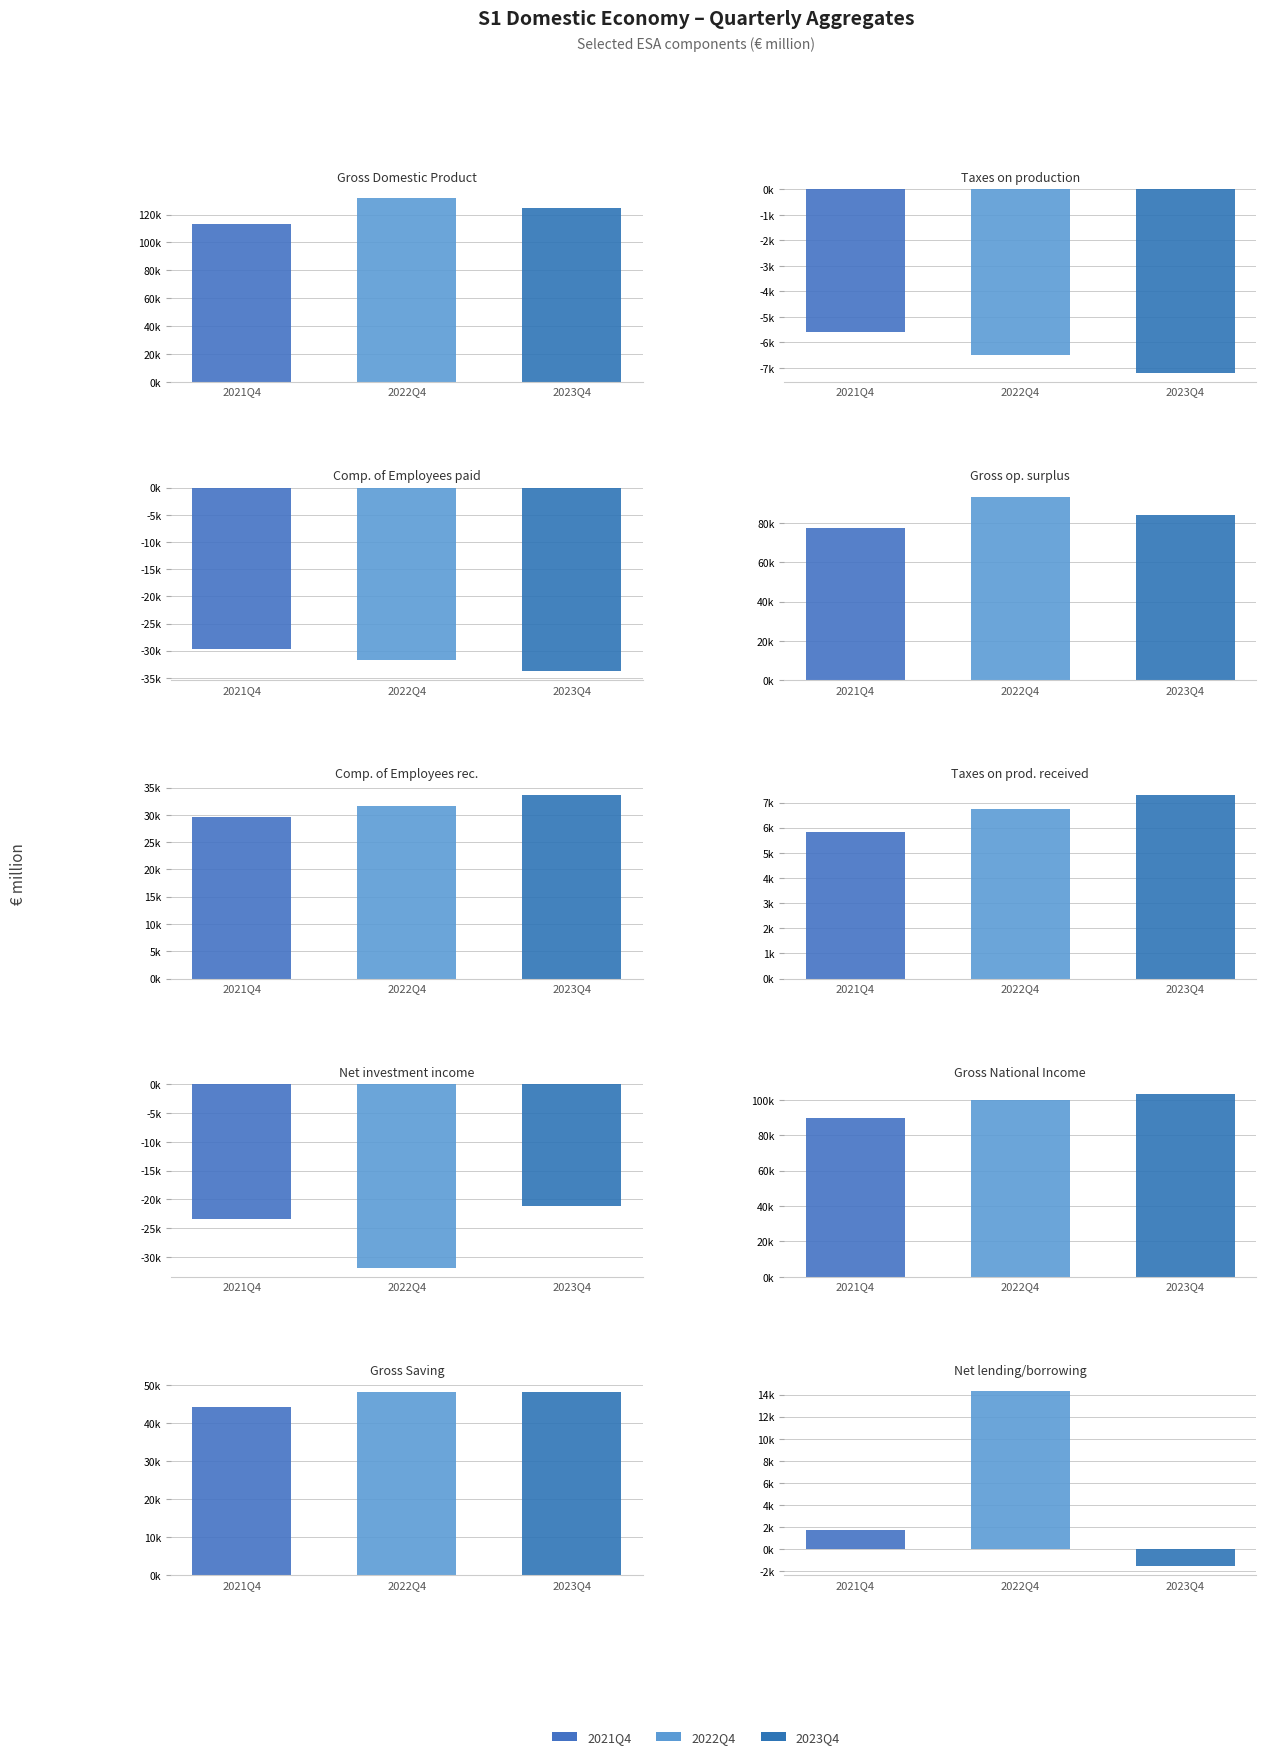

The value of 2021Q4 at D2/D3(b) is 5810.4. True or false?

True